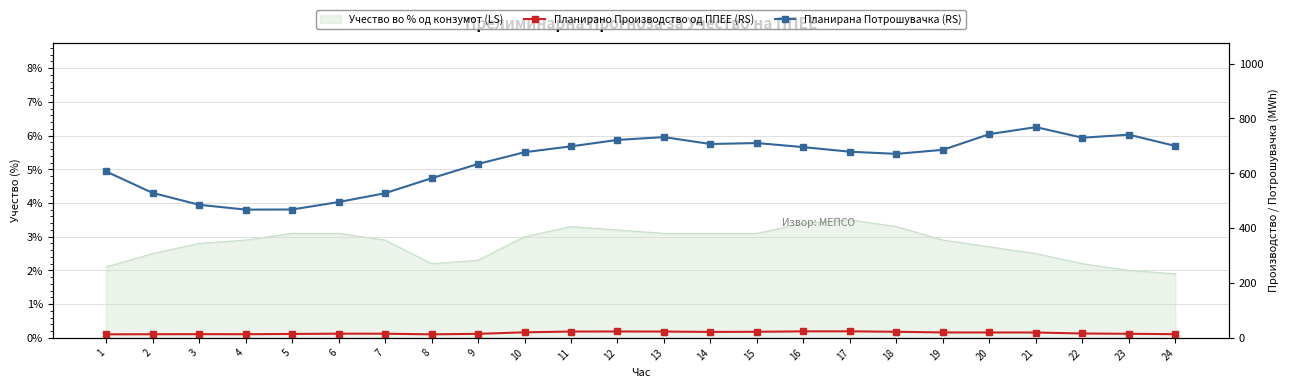

Is it true that Планирана Потрошувачка (RS) equals 485.4 at 3?

True